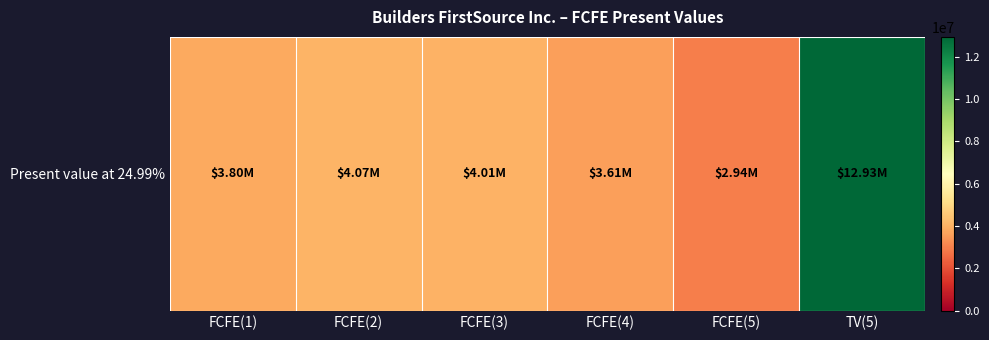

What is the difference between the second highest and minimum values?

1131017